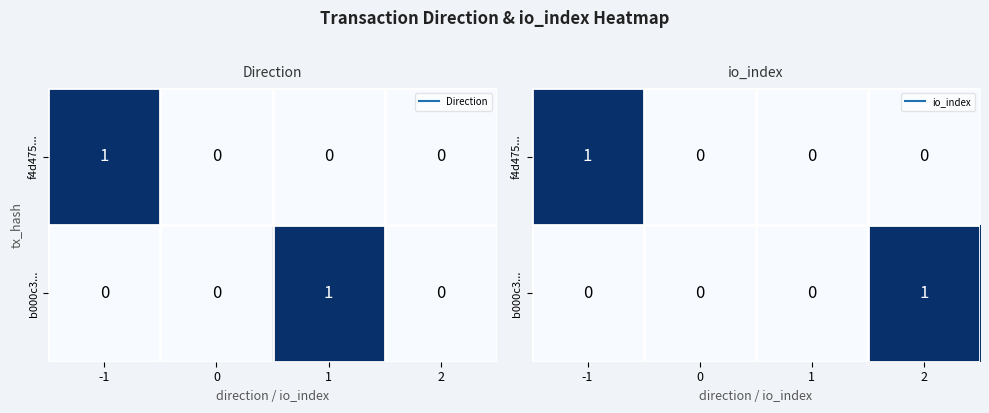

At which category is the sum across all series the highest?

-1